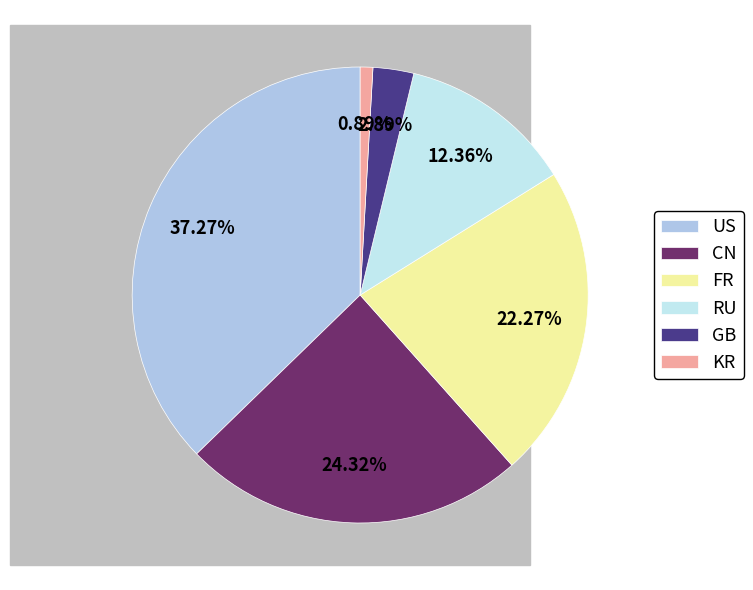

To the nearest percent, what is the difference between the largest and smallest slice percentages?

36%